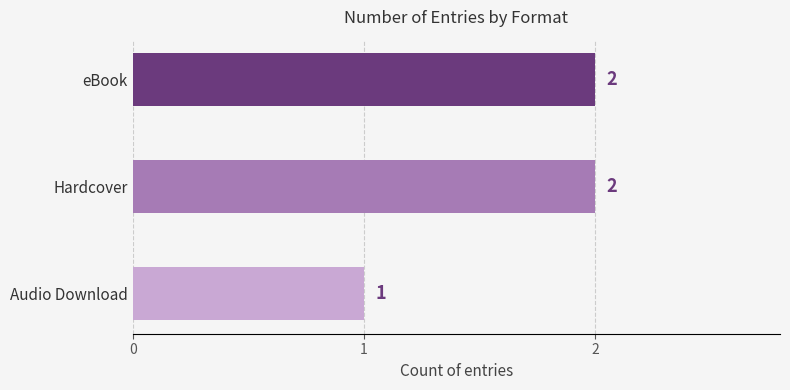

Which label corresponds to the smallest value in the chart?

Audio Download